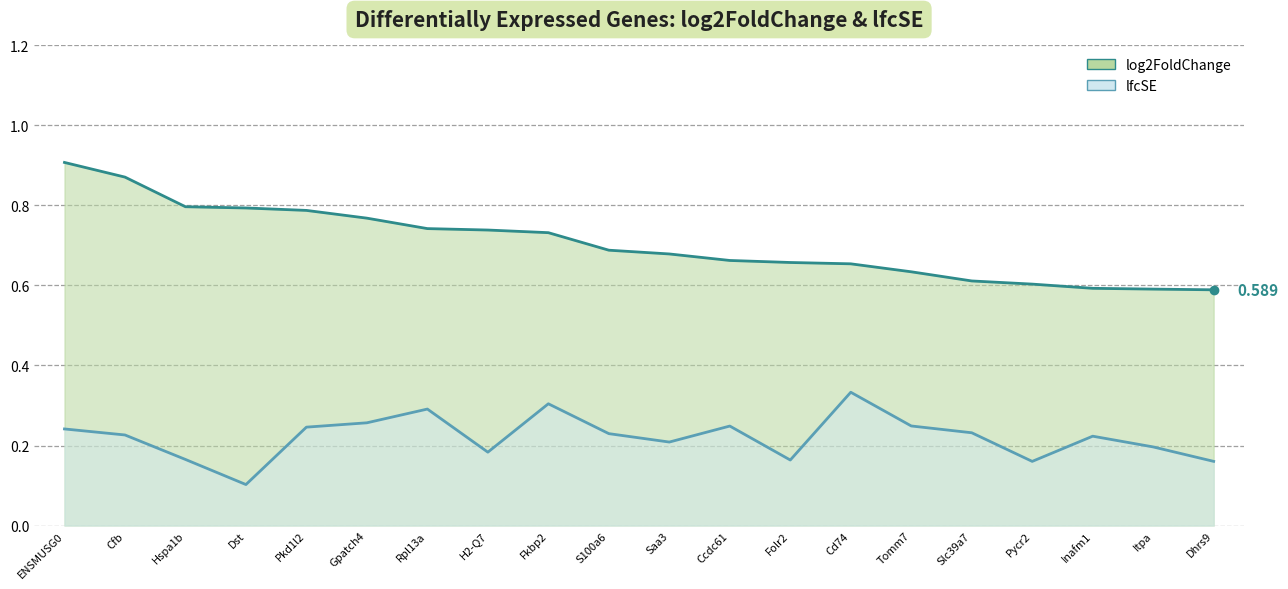

Rank the series at S100a6 from highest to lowest value.

log2FoldChange, lfcSE